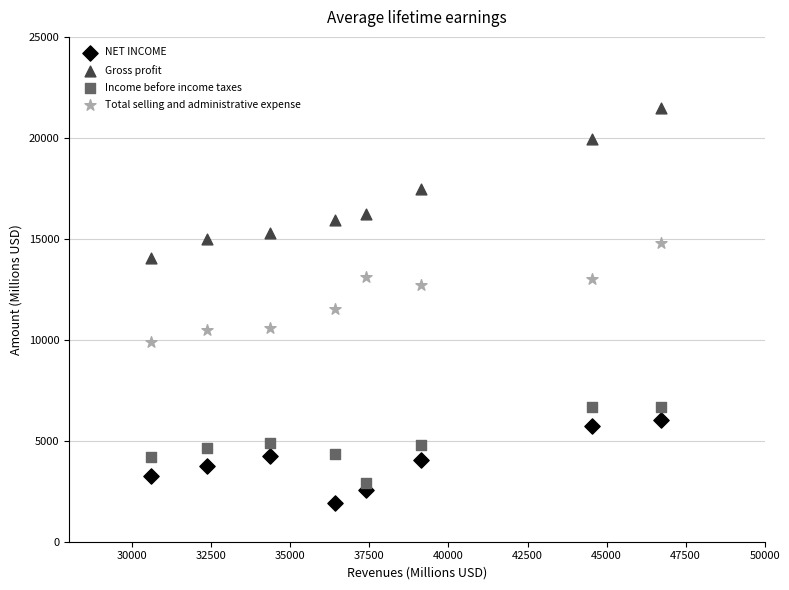

Across all data points, what is the range of X values (max minus min)?

16109